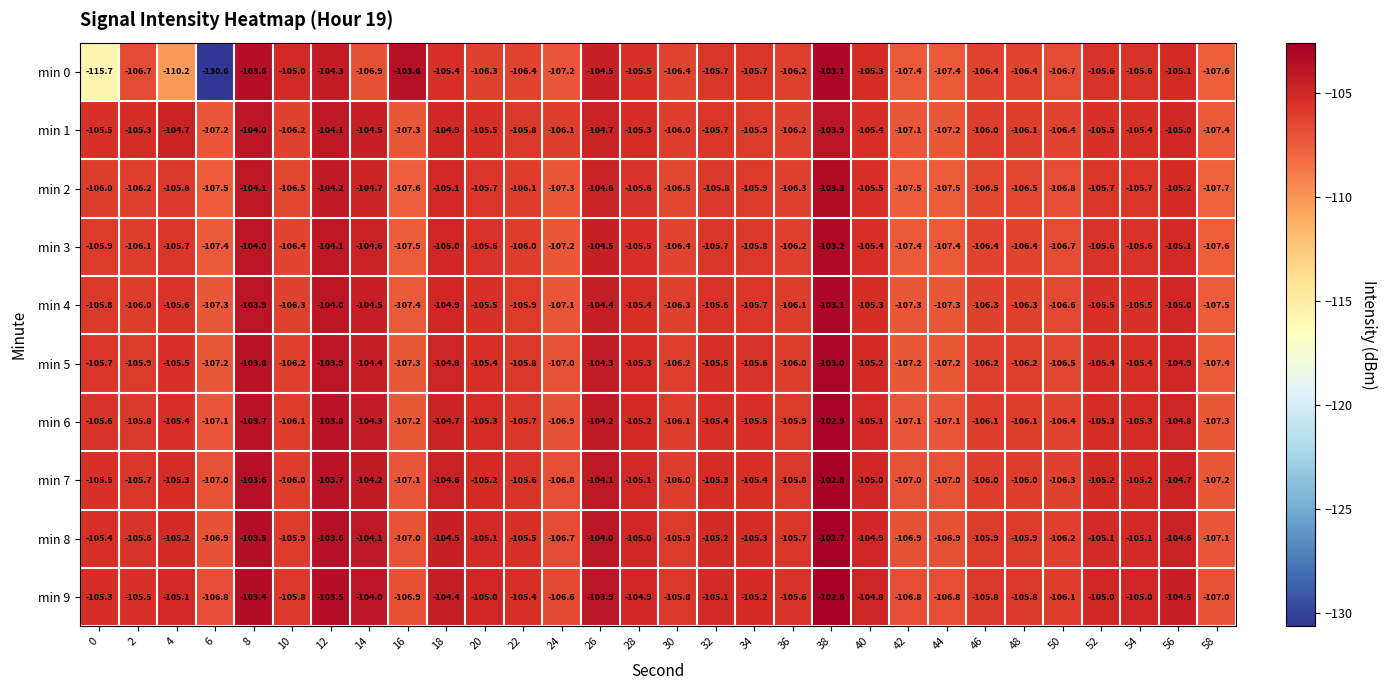

Which series has the largest range (max minus min)?

row_0